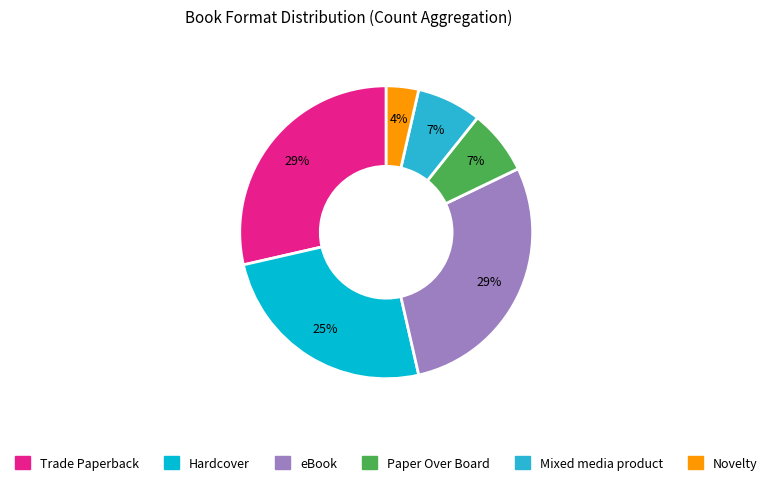

Between Mixed media product and eBook, which is larger?

eBook